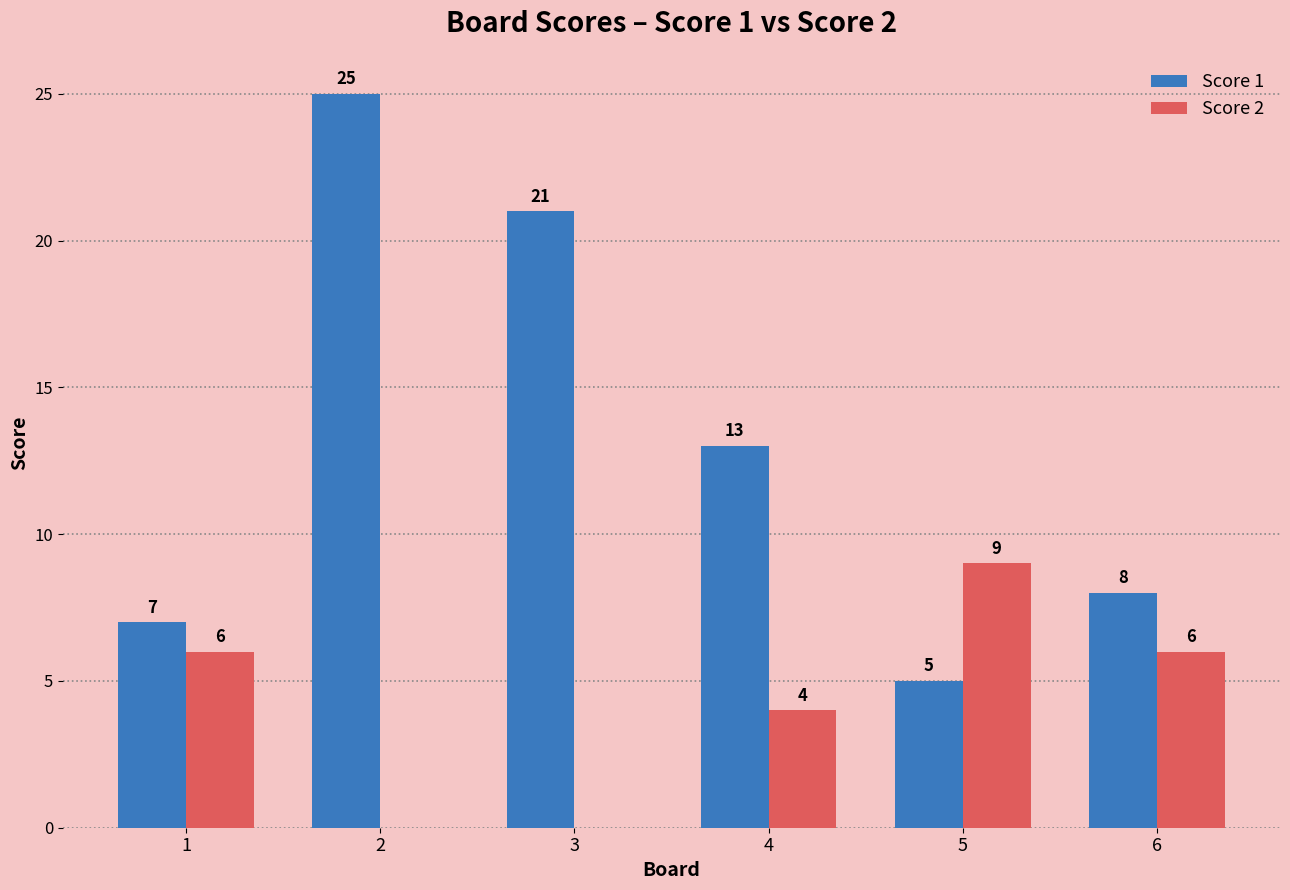

What is the sum of all Score 2 values?

25